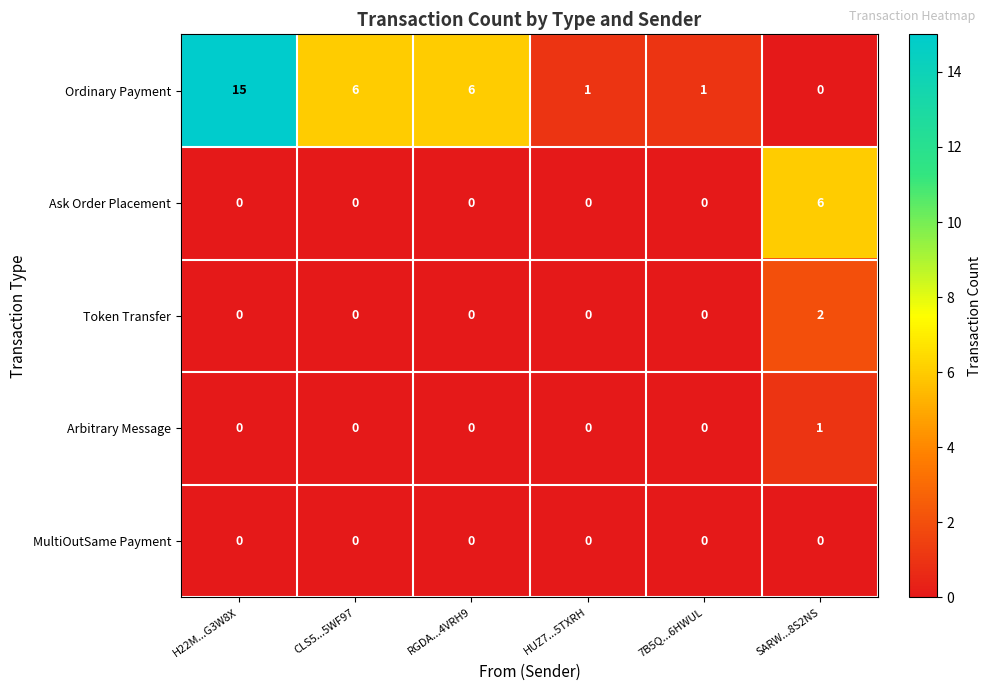

The value of Ask Order Placement at SARW...8S2NS is 9. True or false?

False